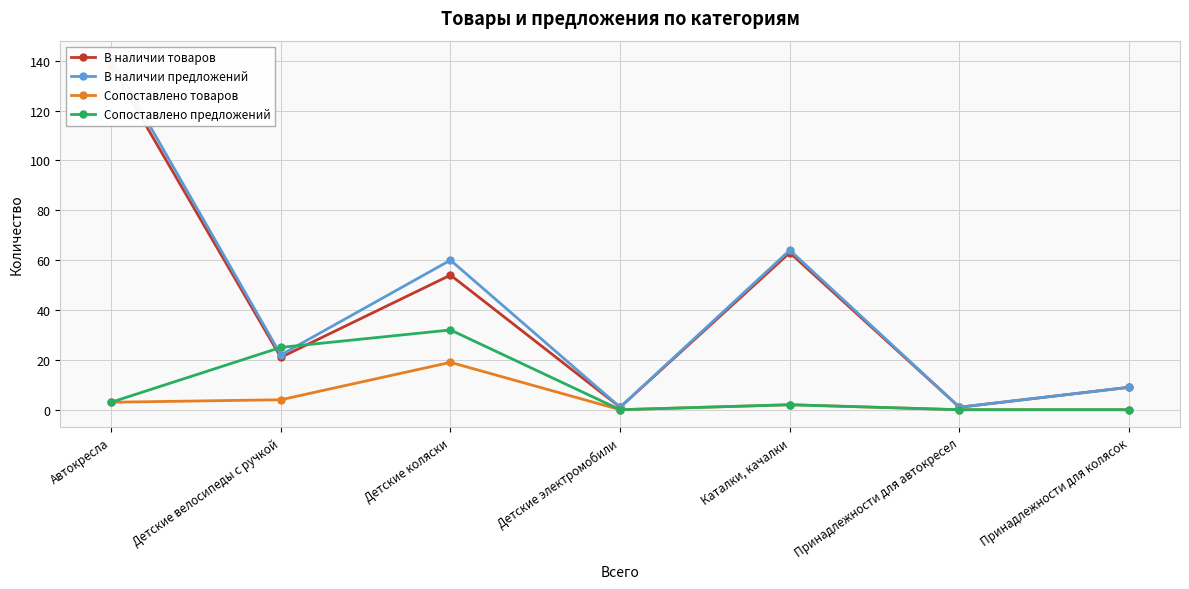

Where do Сопоставлено предложений and В наличии товаров first cross each other?

Автокресла and Детские велосипеды с ручкой